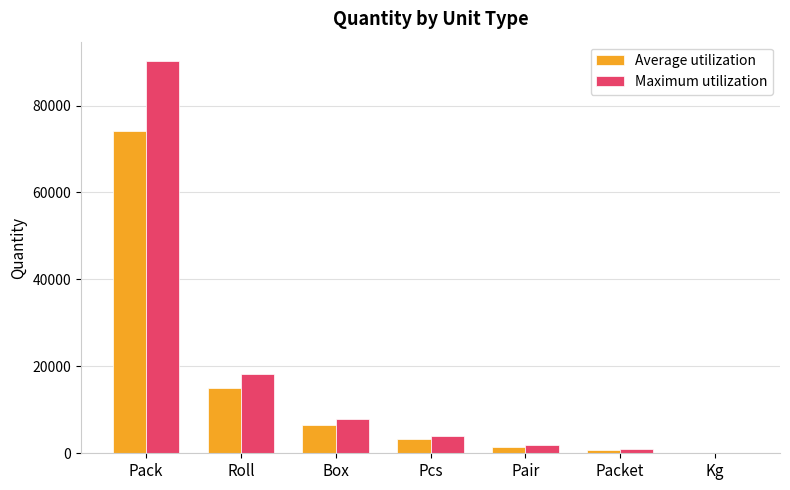

True or false: Maximum utilization has a value of 3959.1 at Pcs.

True